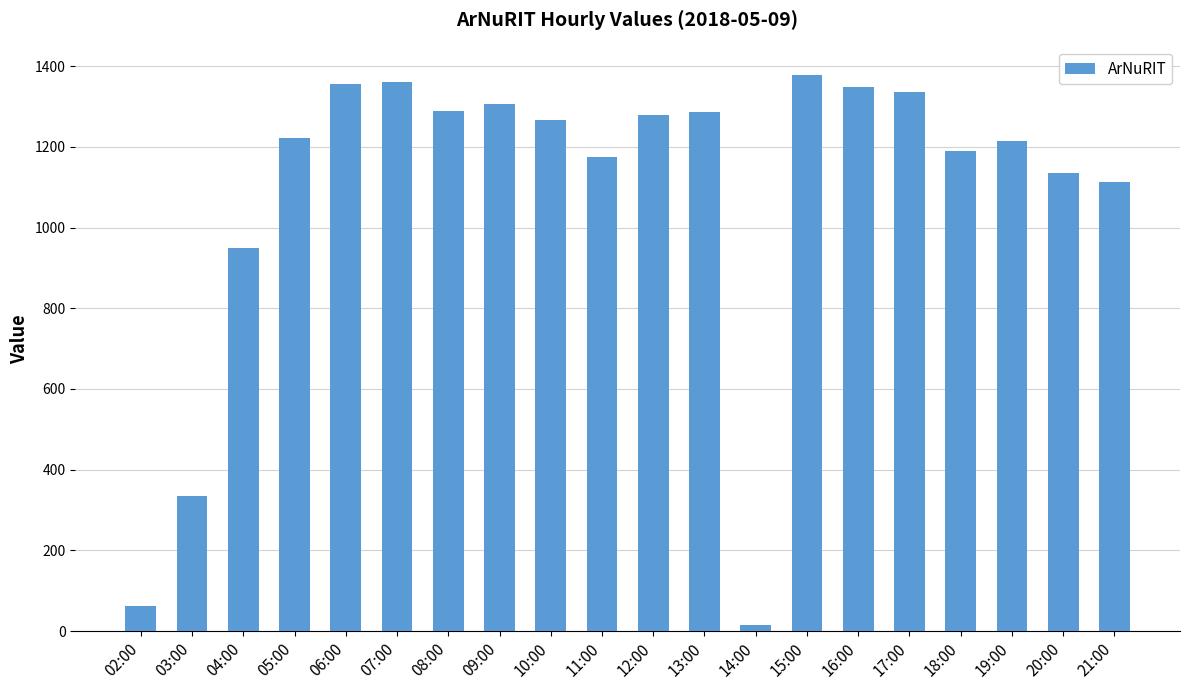

What is the change in value from 11:00 to 16:00?

+173